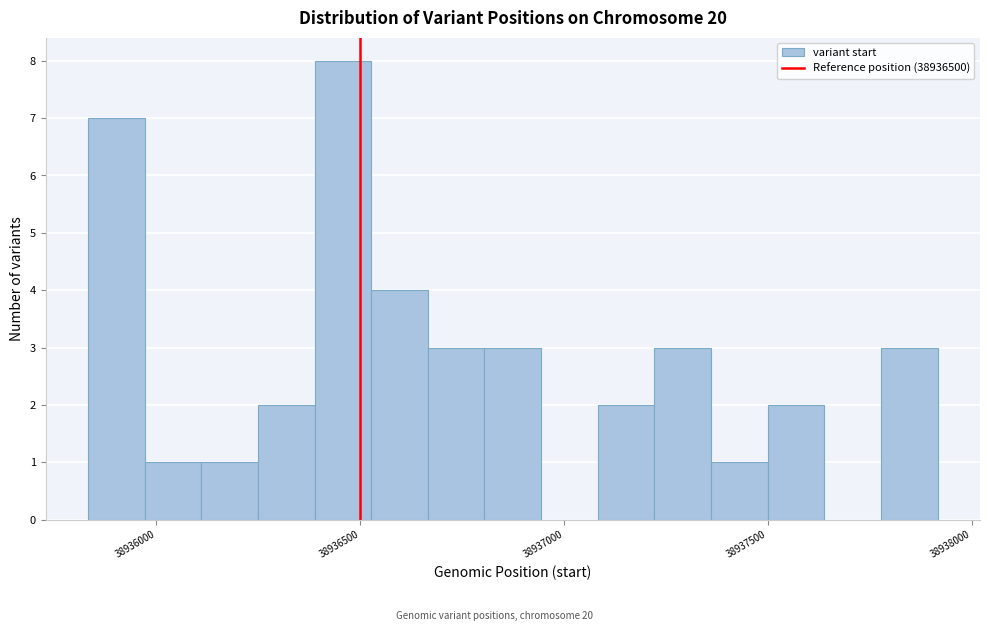

Around what value on the x-axis is the tallest bar? Give the approximate position of its centre, as read against the axis.

38936450